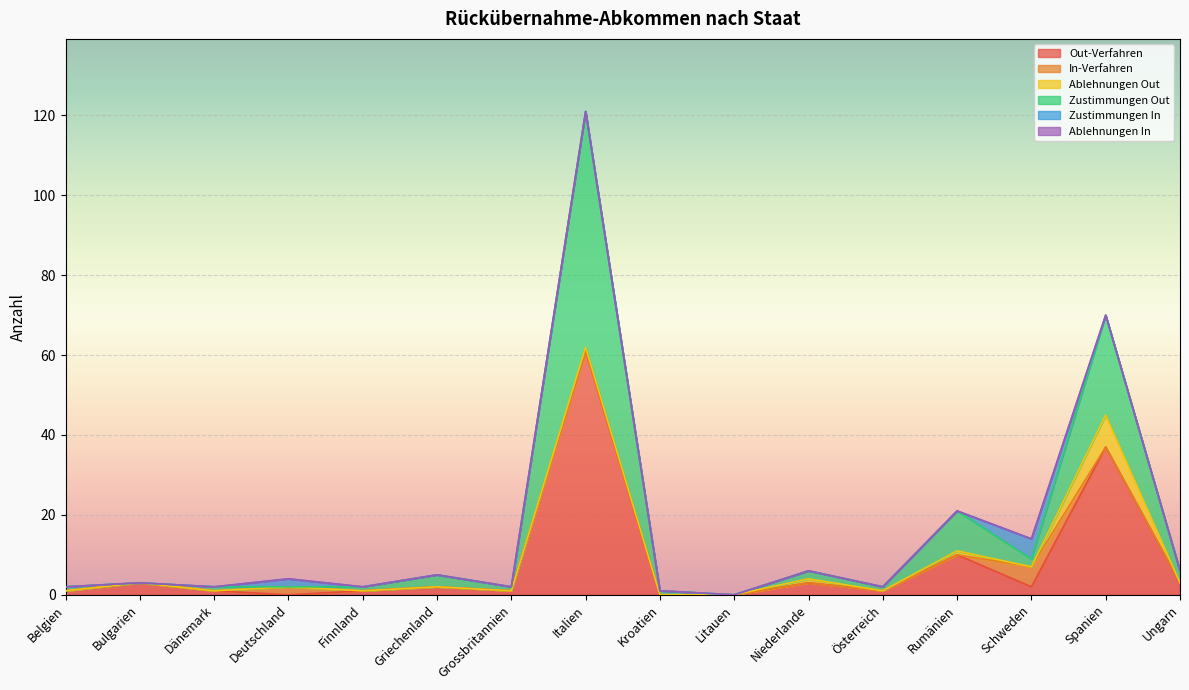

True or false: Ablehnungen Out and Zustimmungen Out cross at least once.

False